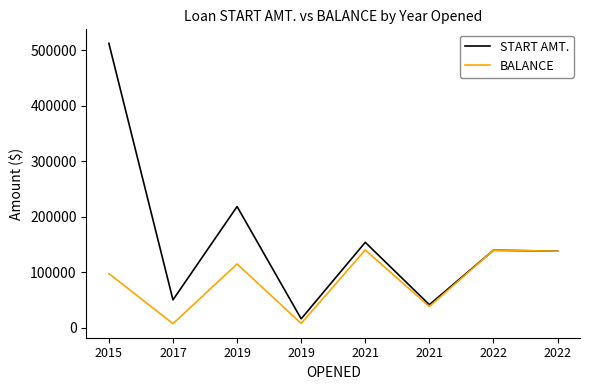

How many values in the BALANCE series are below 114727?

4